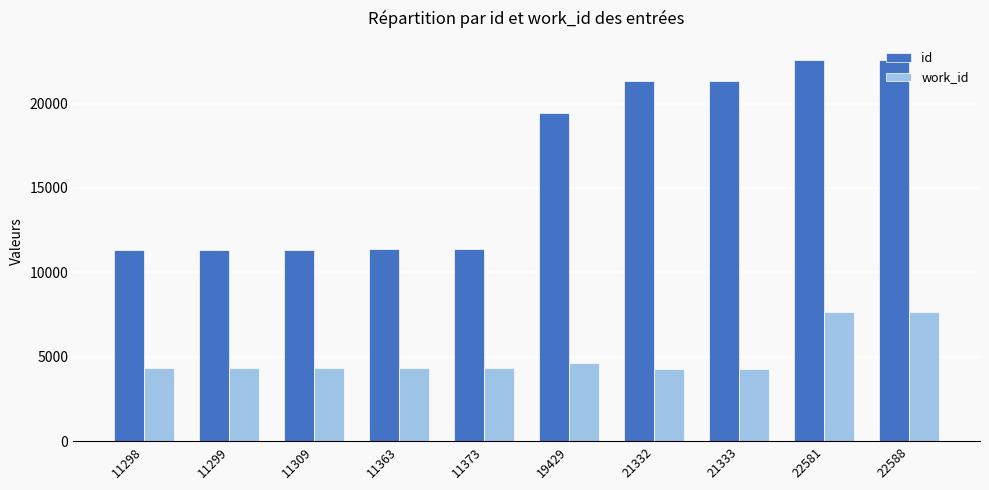

At which label is work_id closest to 5964?

19429